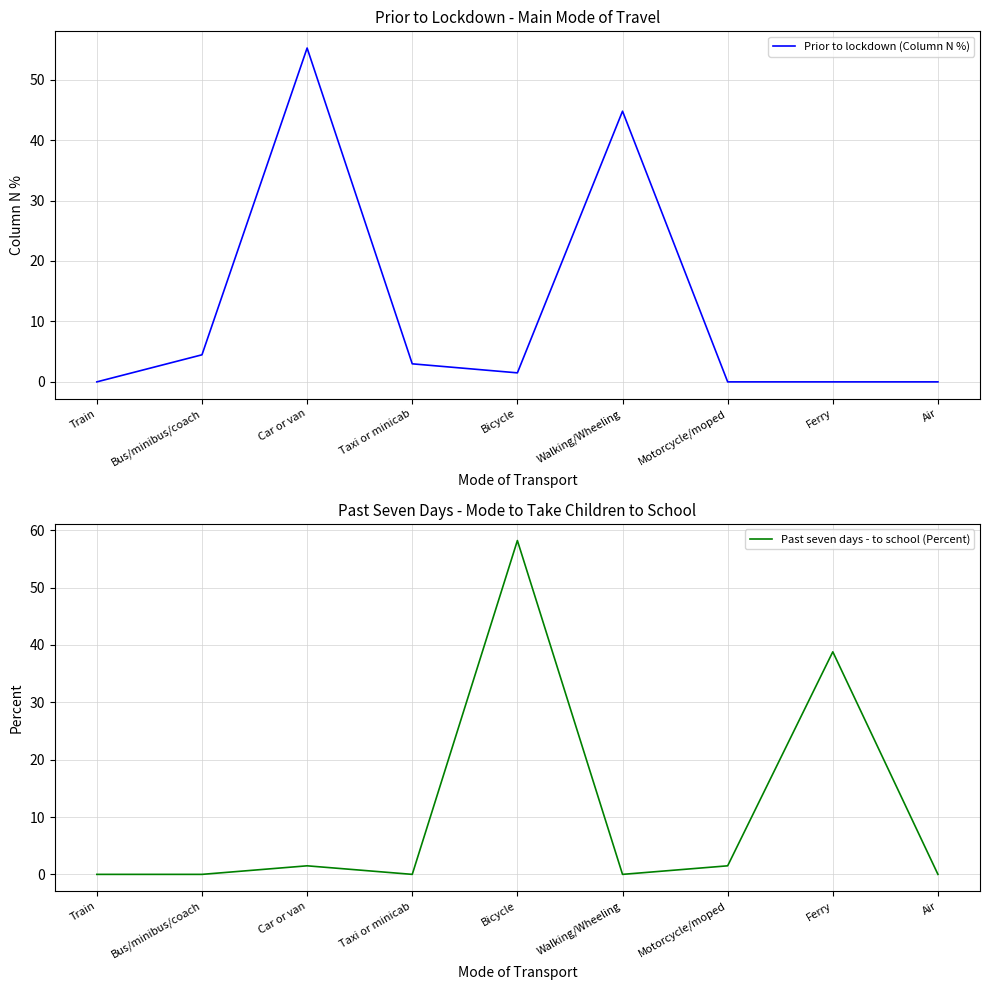

Reading left to right, what are all the values shown in this chart?

Prior to lockdown (Column N %): 0.0	4.5	55.2	3.0	1.5	44.8	0.0	0.0	0.0
Past seven days - to school (Percent): 0.0	0.0	1.5	0.0	58.2	0.0	1.5	38.8	0.0